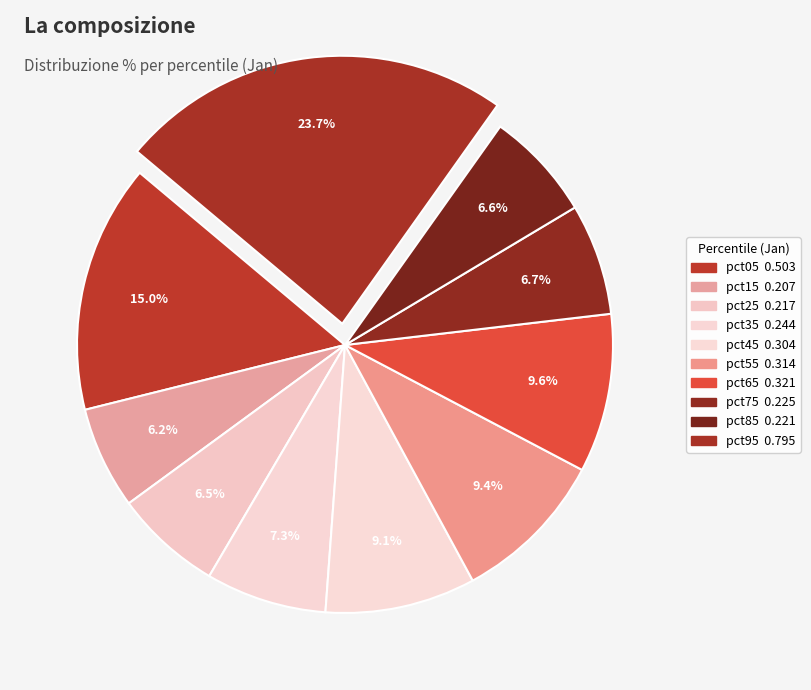

How many segments does this pie chart have?

10